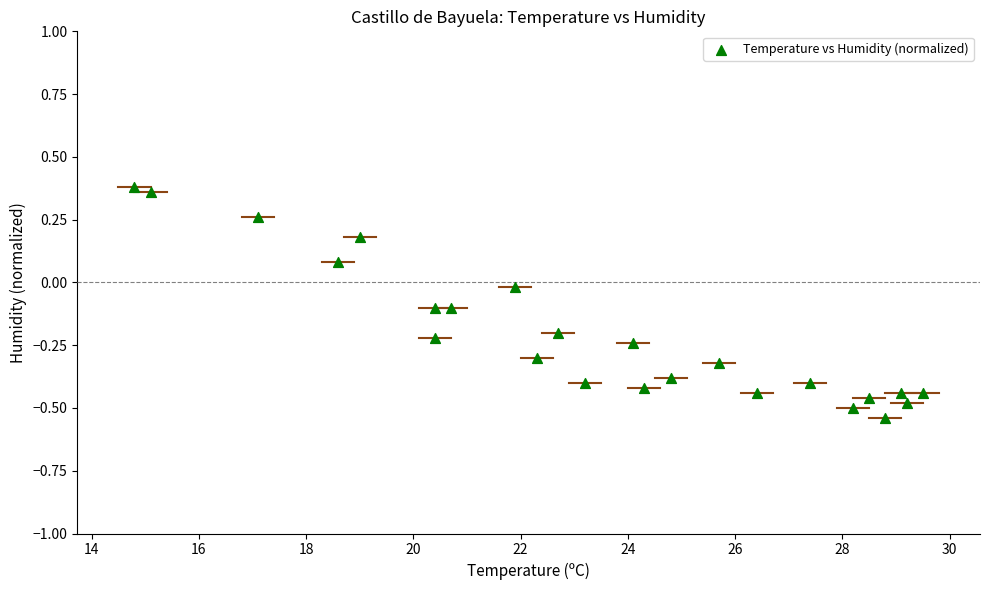

What is the range of Y values (max minus min)?

0.9